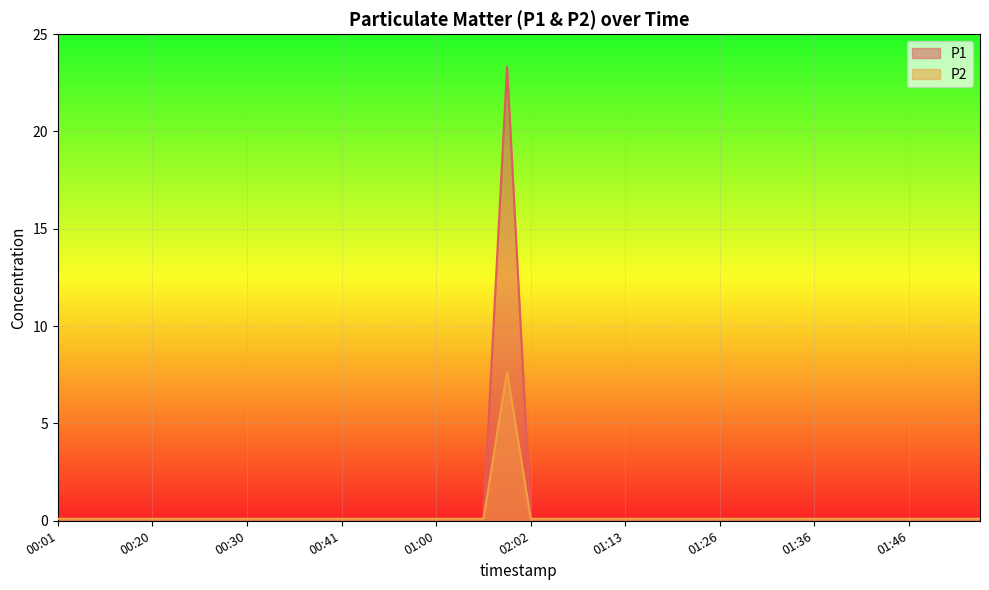

True or false: P1 and P2 cross at least once.

False